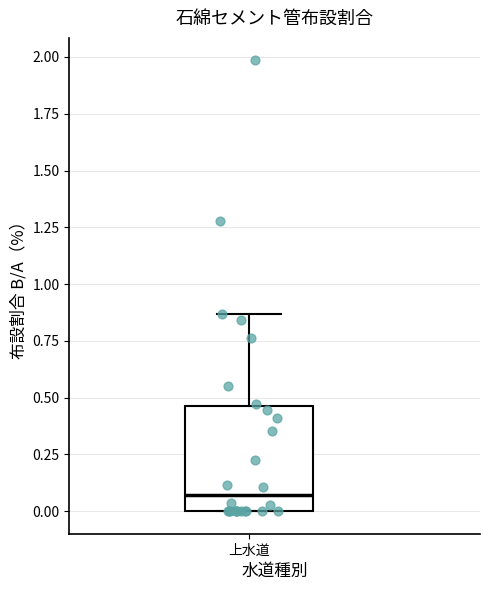

Read this box plot against the y-axis: the position of the median line, the range covered by the box, and the ends of both whiskers. The values are not printed on the chart, so give them approximately, as read against the axis.

median 0.05, box 0.00 to 0.45, whiskers 0.00 to 0.85